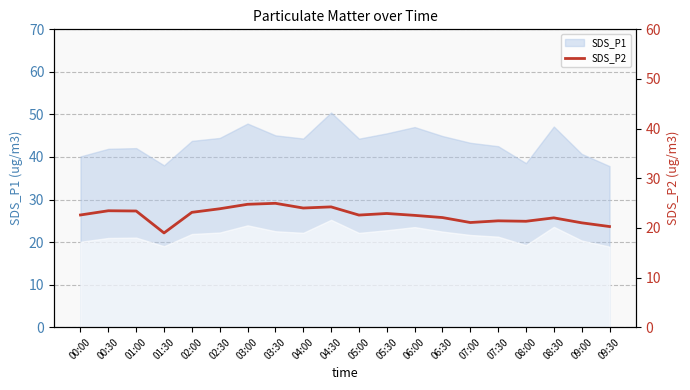

The chart shows a value of 23.1 at 02:00. True or false?

True